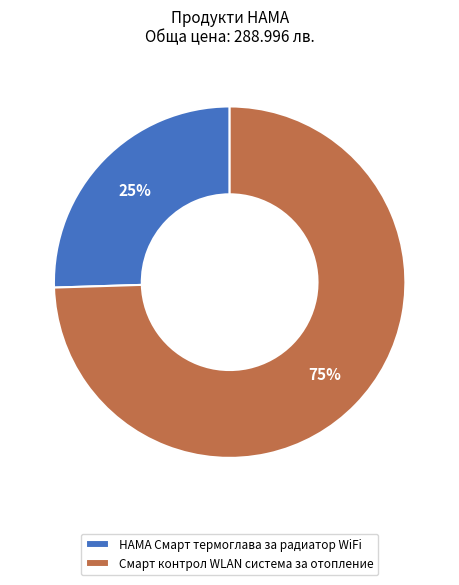

Approximately how many times larger is the value at HAMA Смарт термоглава за радиатор WiFi compared to Смарт контрол WLAN система за отопление?

0.3